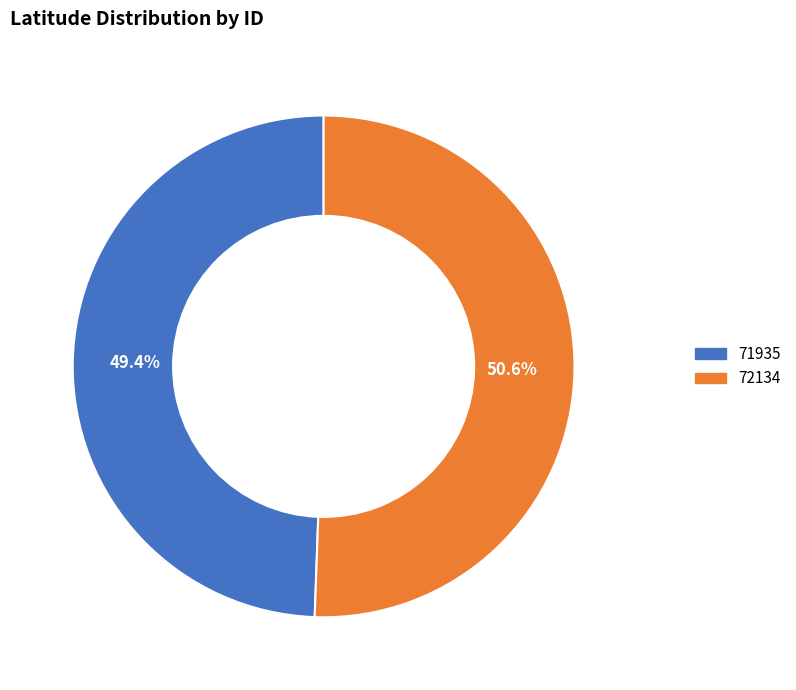

What is the smallest slice in the pie chart?

71935